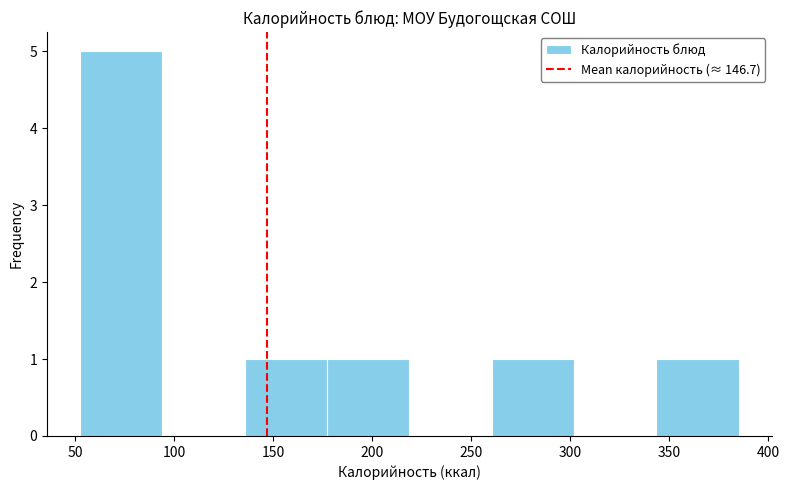

Reading left to right, list every bar in this chart as the range it spans on the x-axis followed by its height. Neither the bar edges nor the heights are printed on the chart, so give them approximately, as read against the axes.

50 to 95: 5
95 to 135: 0
135 to 175: 1
175 to 220: 1
220 to 260: 0
260 to 300: 1
300 to 345: 0
345 to 385: 1